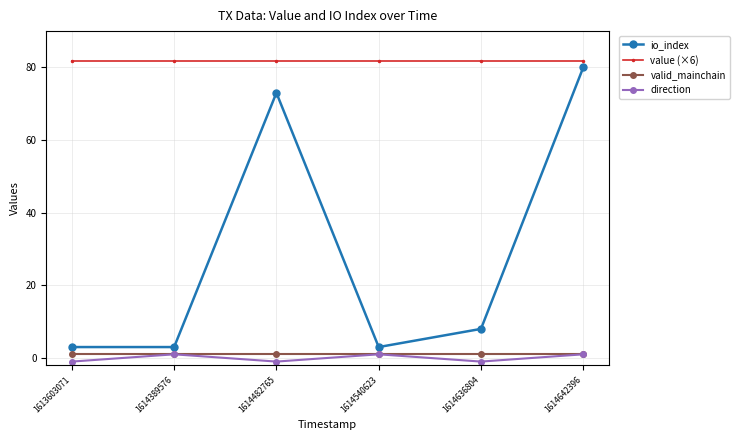

At how many categories does at least one series exceed 58?

6